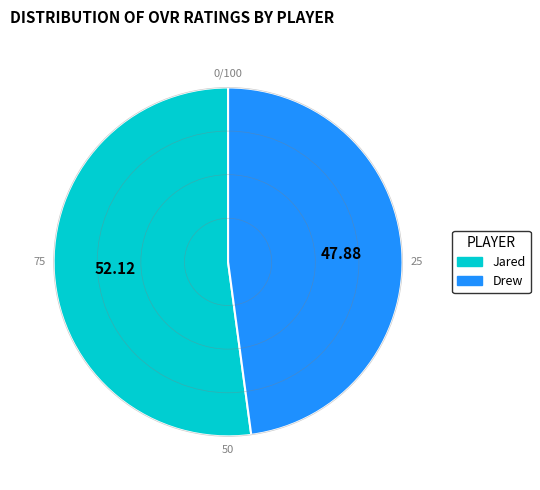

Combined, do Drew and Jared account for over 50%?

Yes